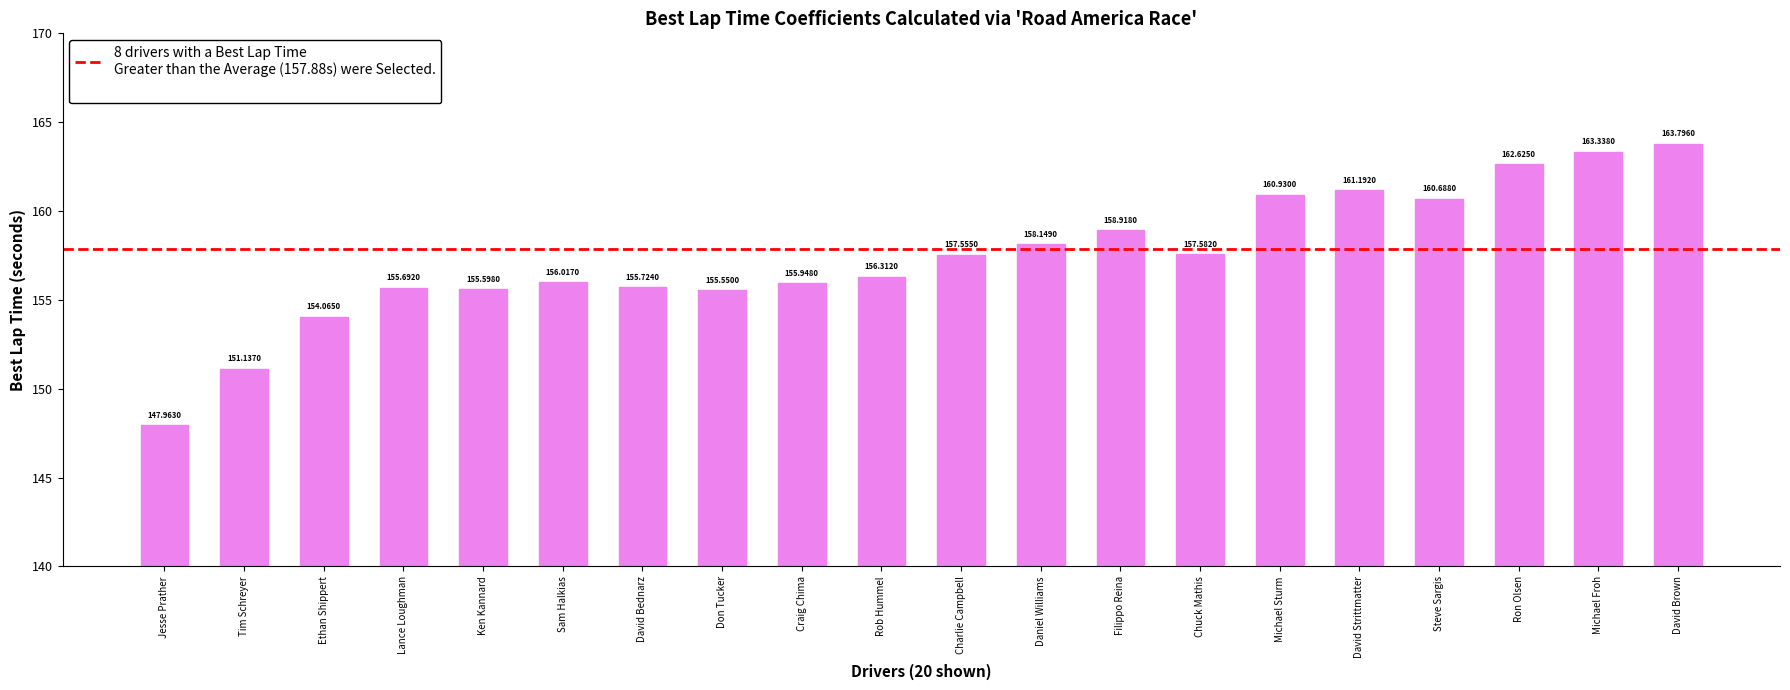

At which label does the data first exceed 157?

Charlie Campbell